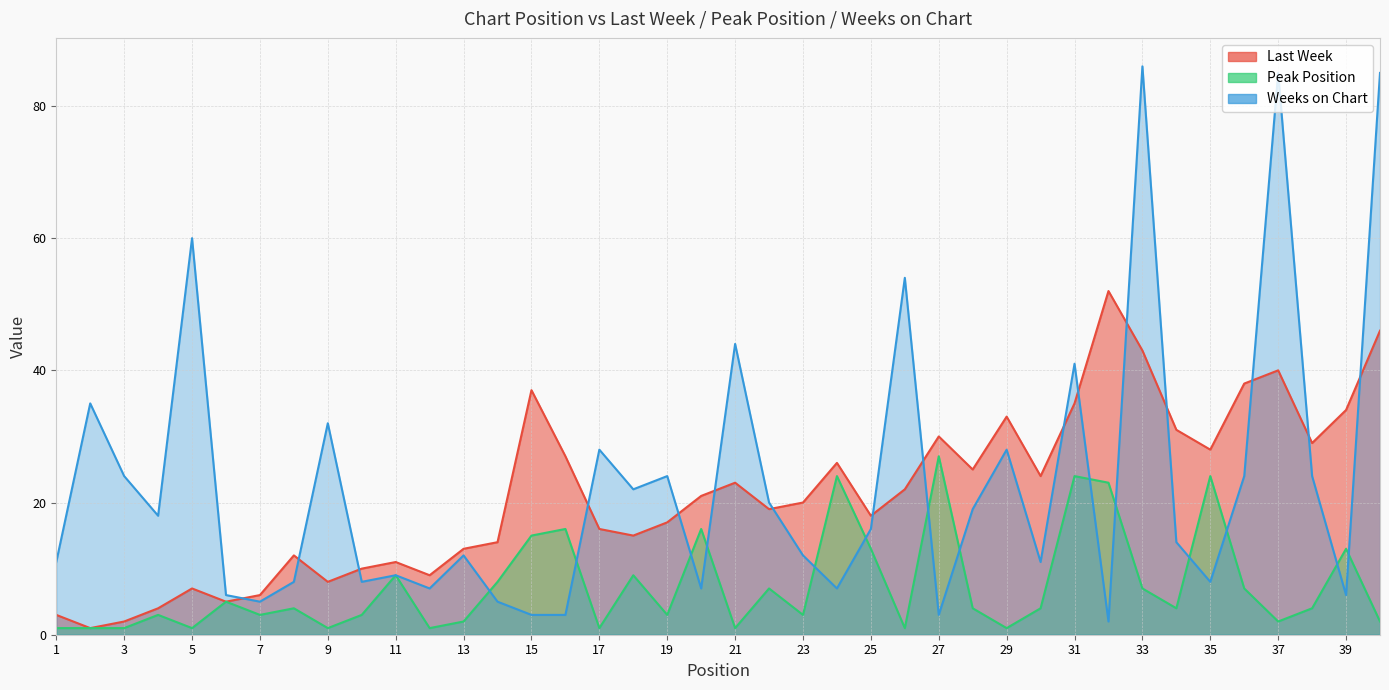

Which category has the highest value in the Weeks on Chart series?

33